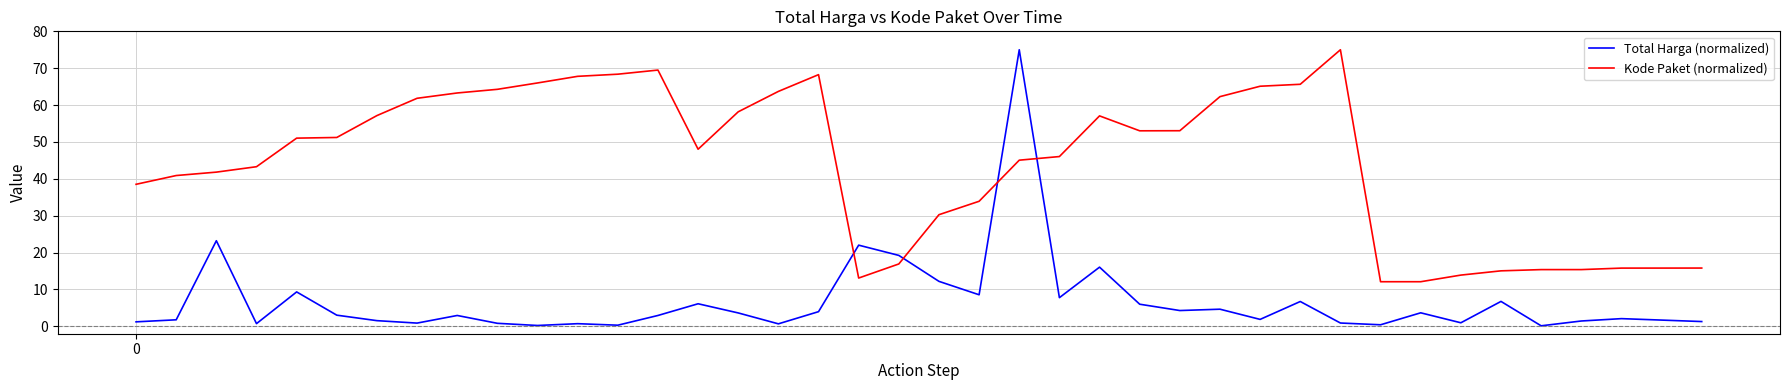

Which series has the widest spread of values?

Total Harga (normalized)